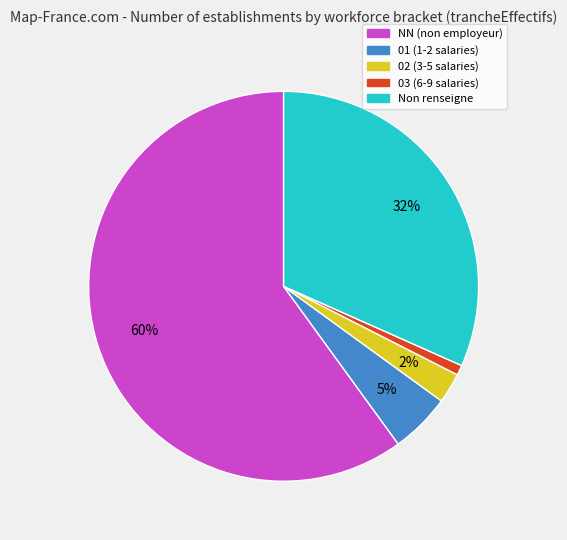

Count the number of slices in the pie.

5